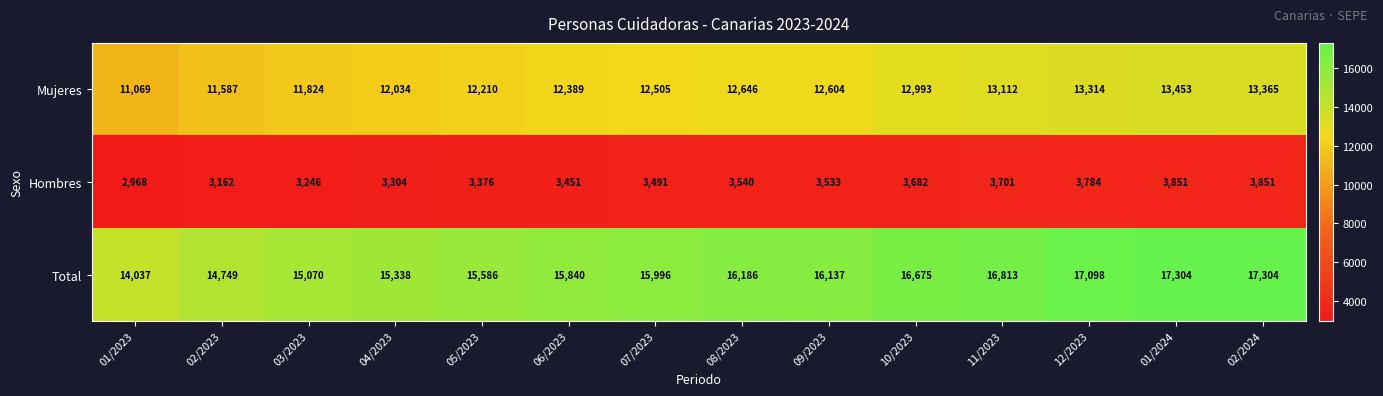

At which category is the sum across all series the highest?

01/2024